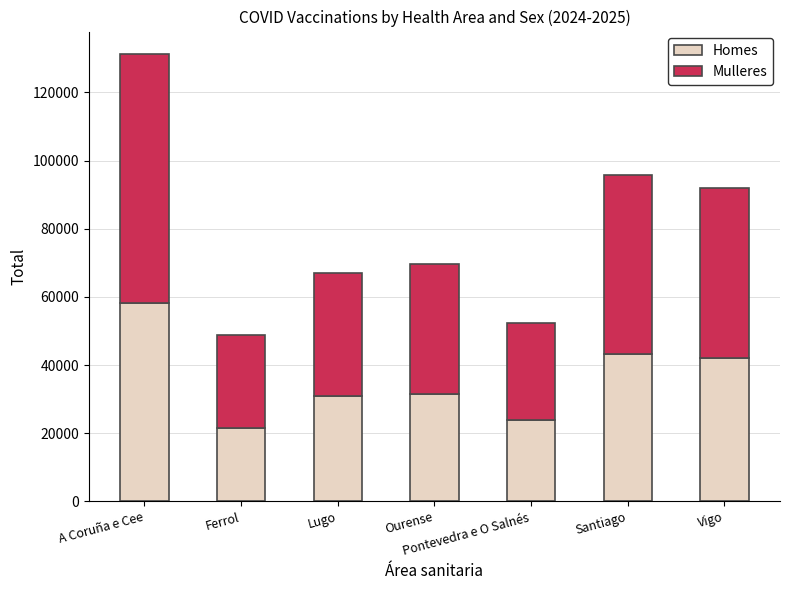

At which label does Homes reach its peak?

A Coruña e Cee